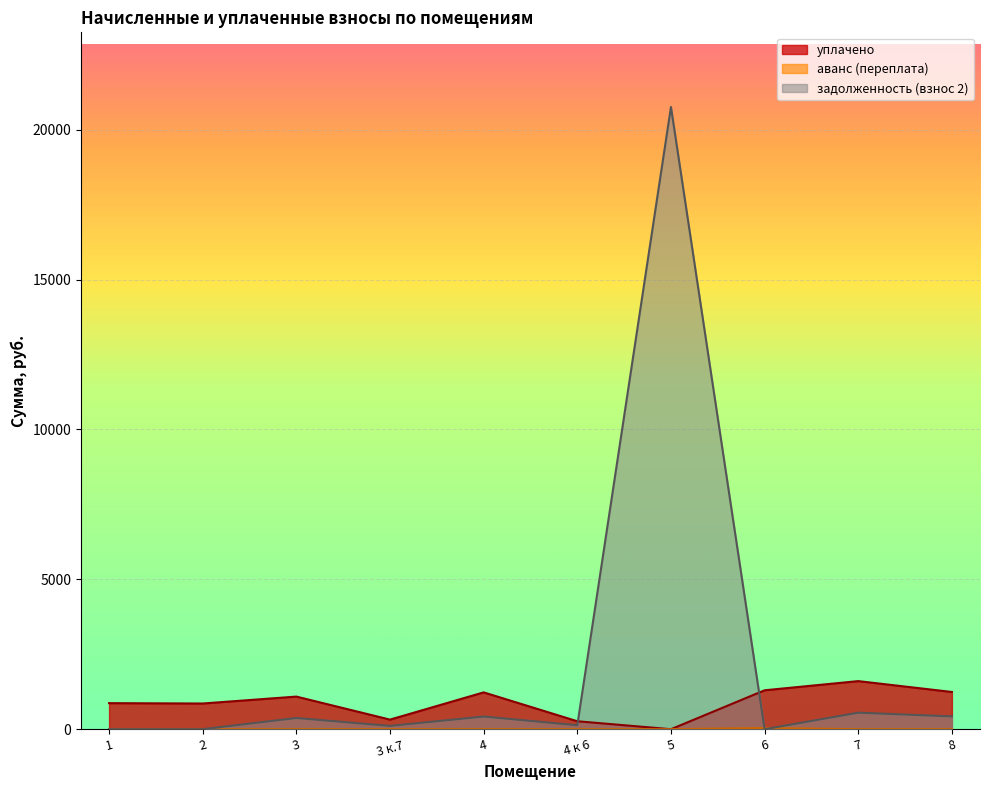

How many lines are shown in the chart?

3